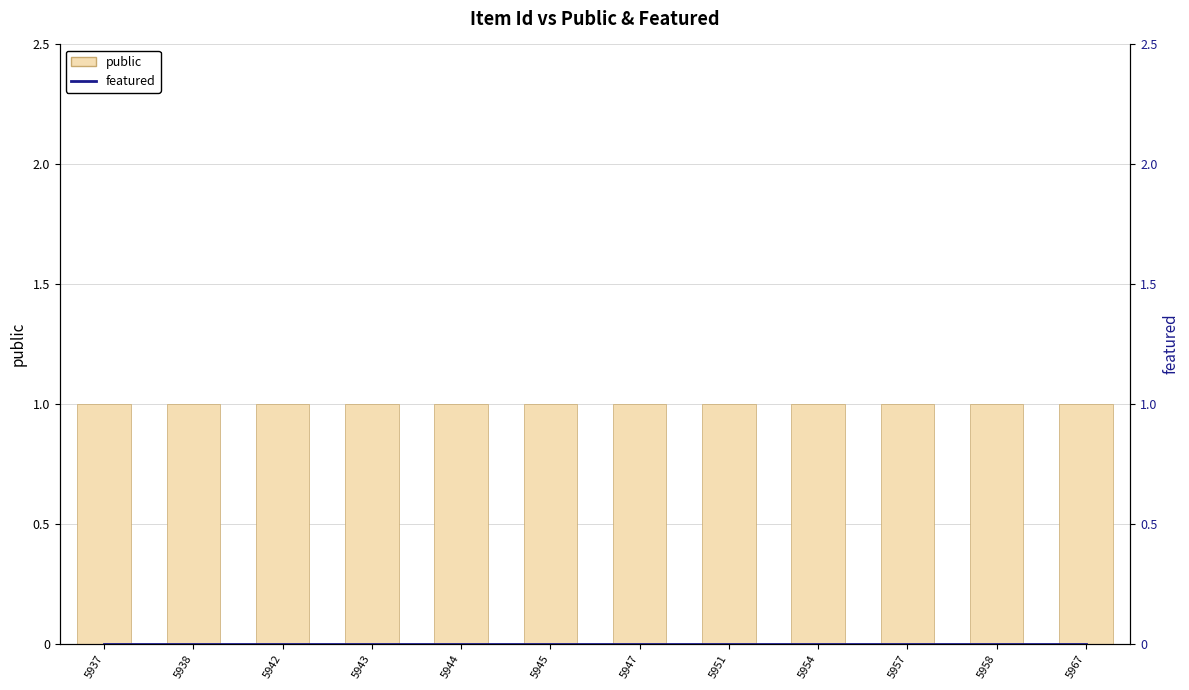

What is the sum of the public values at 5937 and 5942?

2